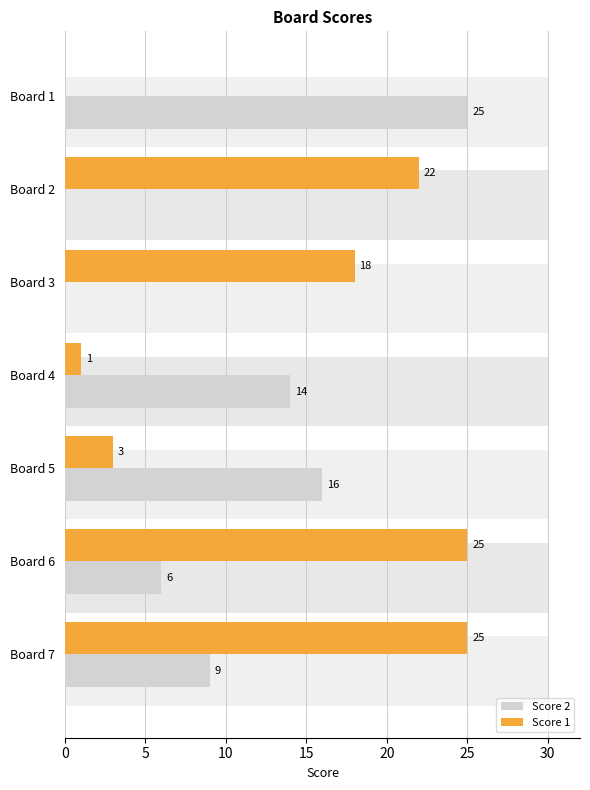

What is the average value of the Score 1 series?

13